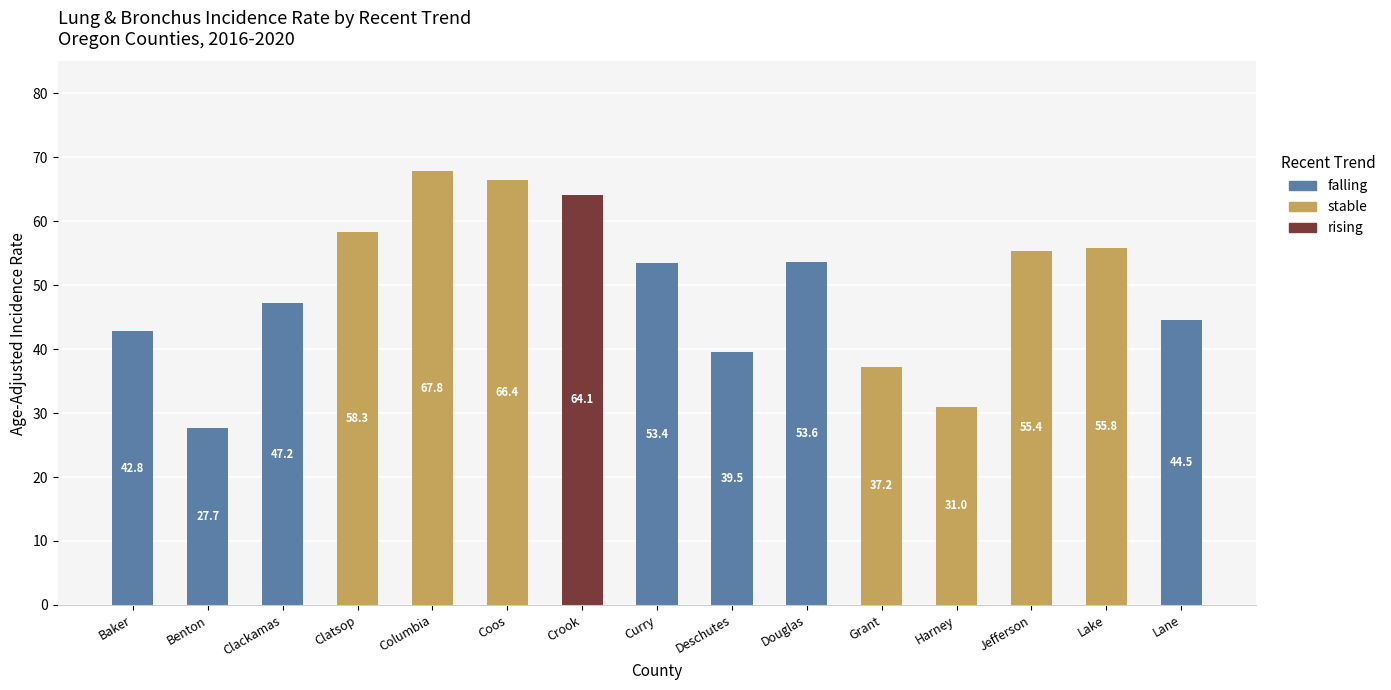

True or false: falling has a value of 42.8 at Baker.

True